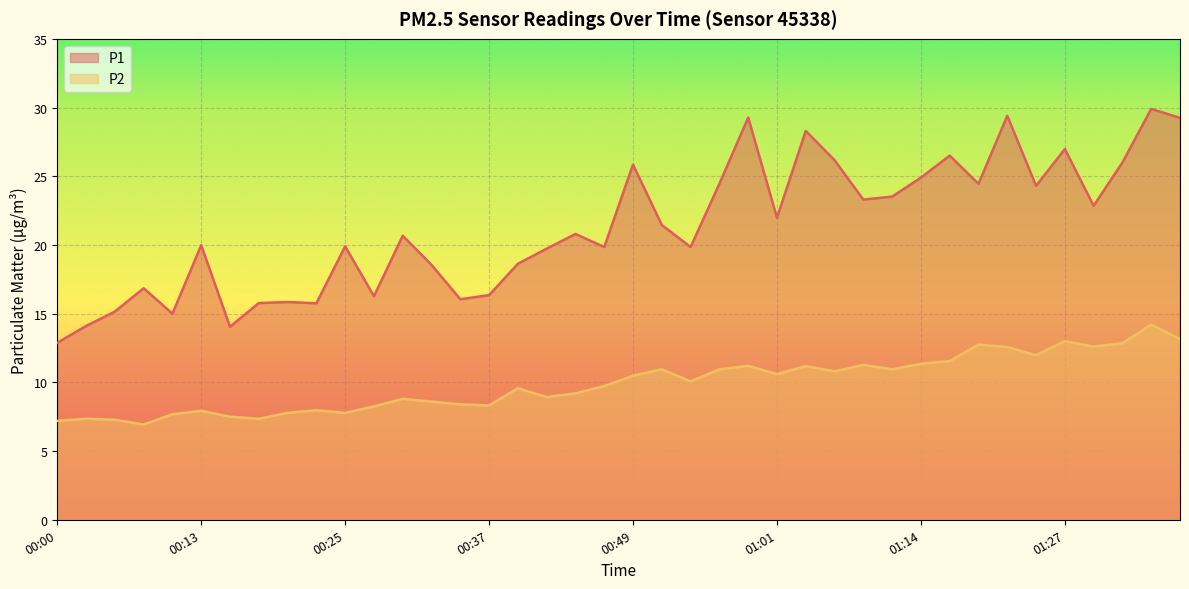

How many interior local valleys does the P1 series have?

12